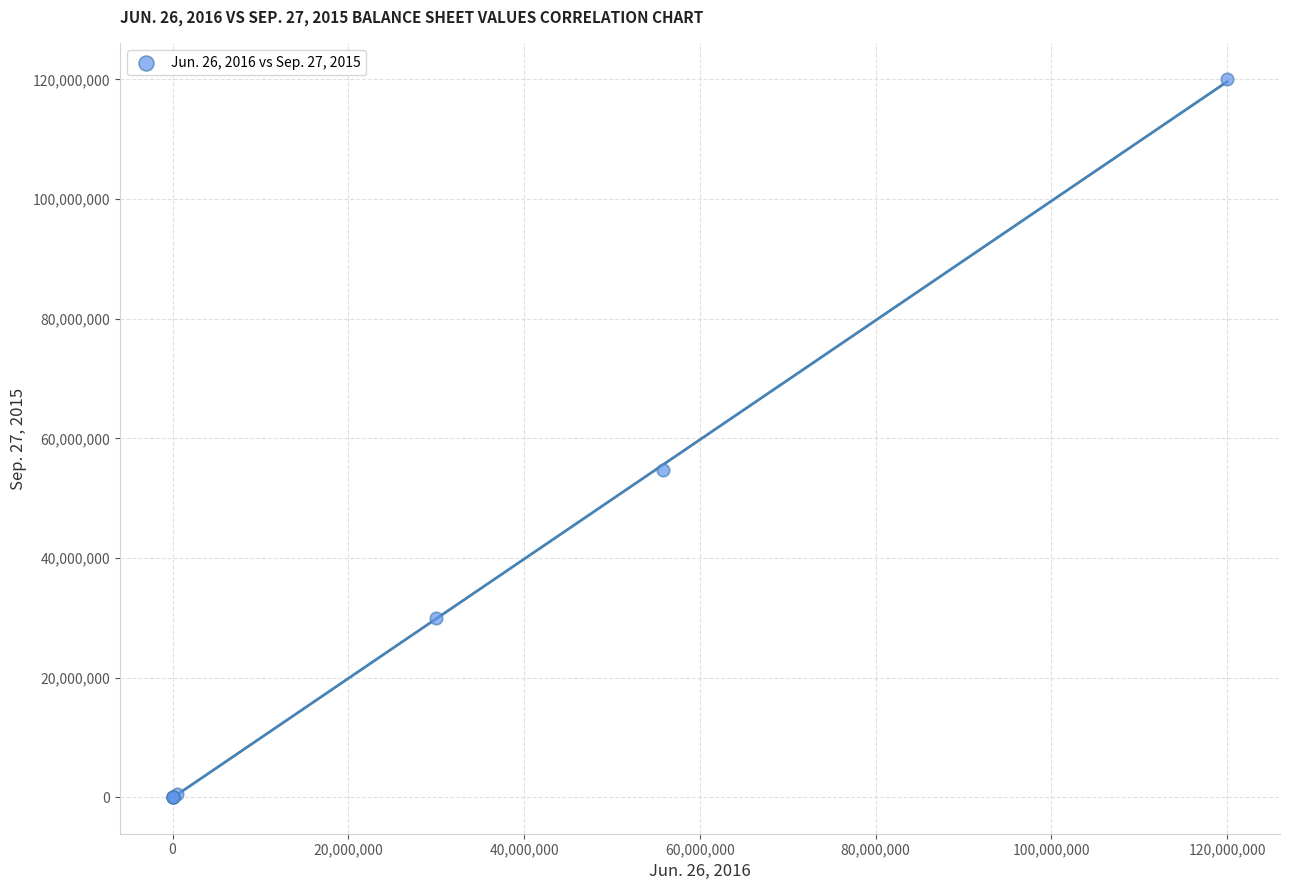

What Y value in the scatter plot is closest to 60000000?

54679000.0